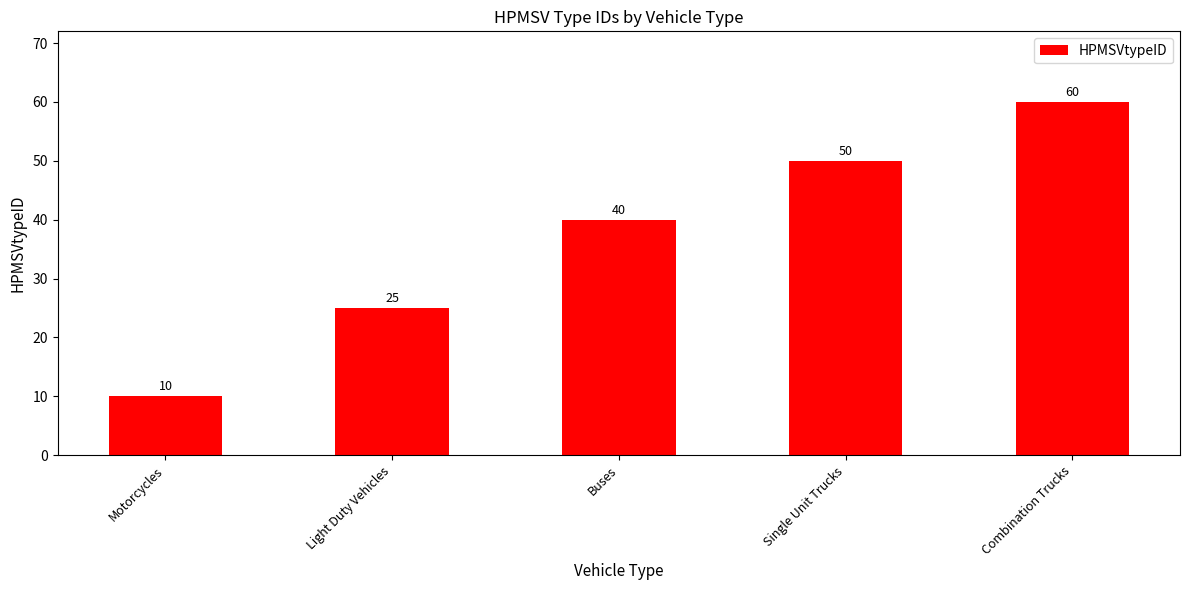

Rank the categories by value from lowest to highest.

Motorcycles, Light Duty Vehicles, Buses, Single Unit Trucks, Combination Trucks